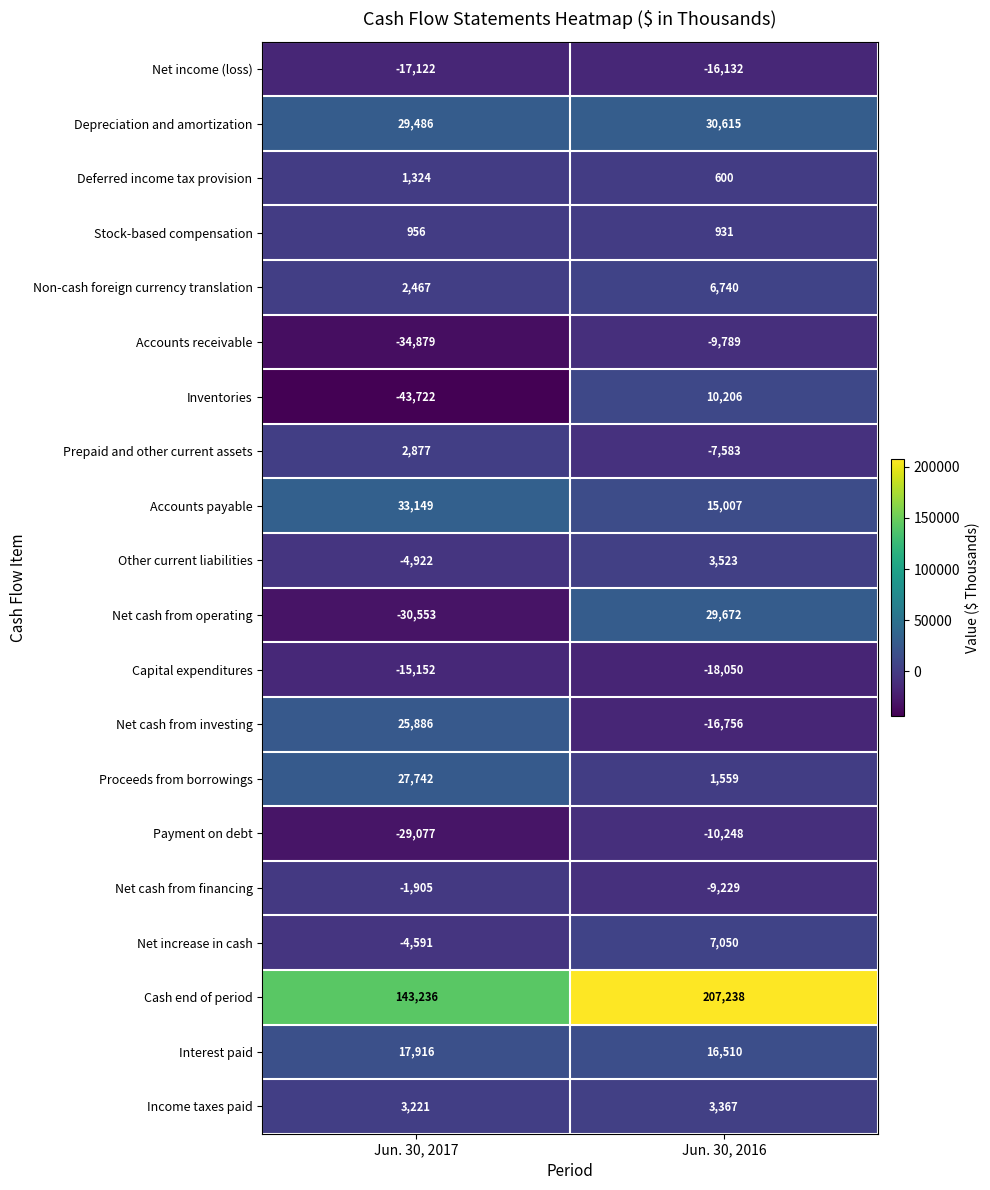

What is the average value of the Prepaid and other current assets series?

-2353